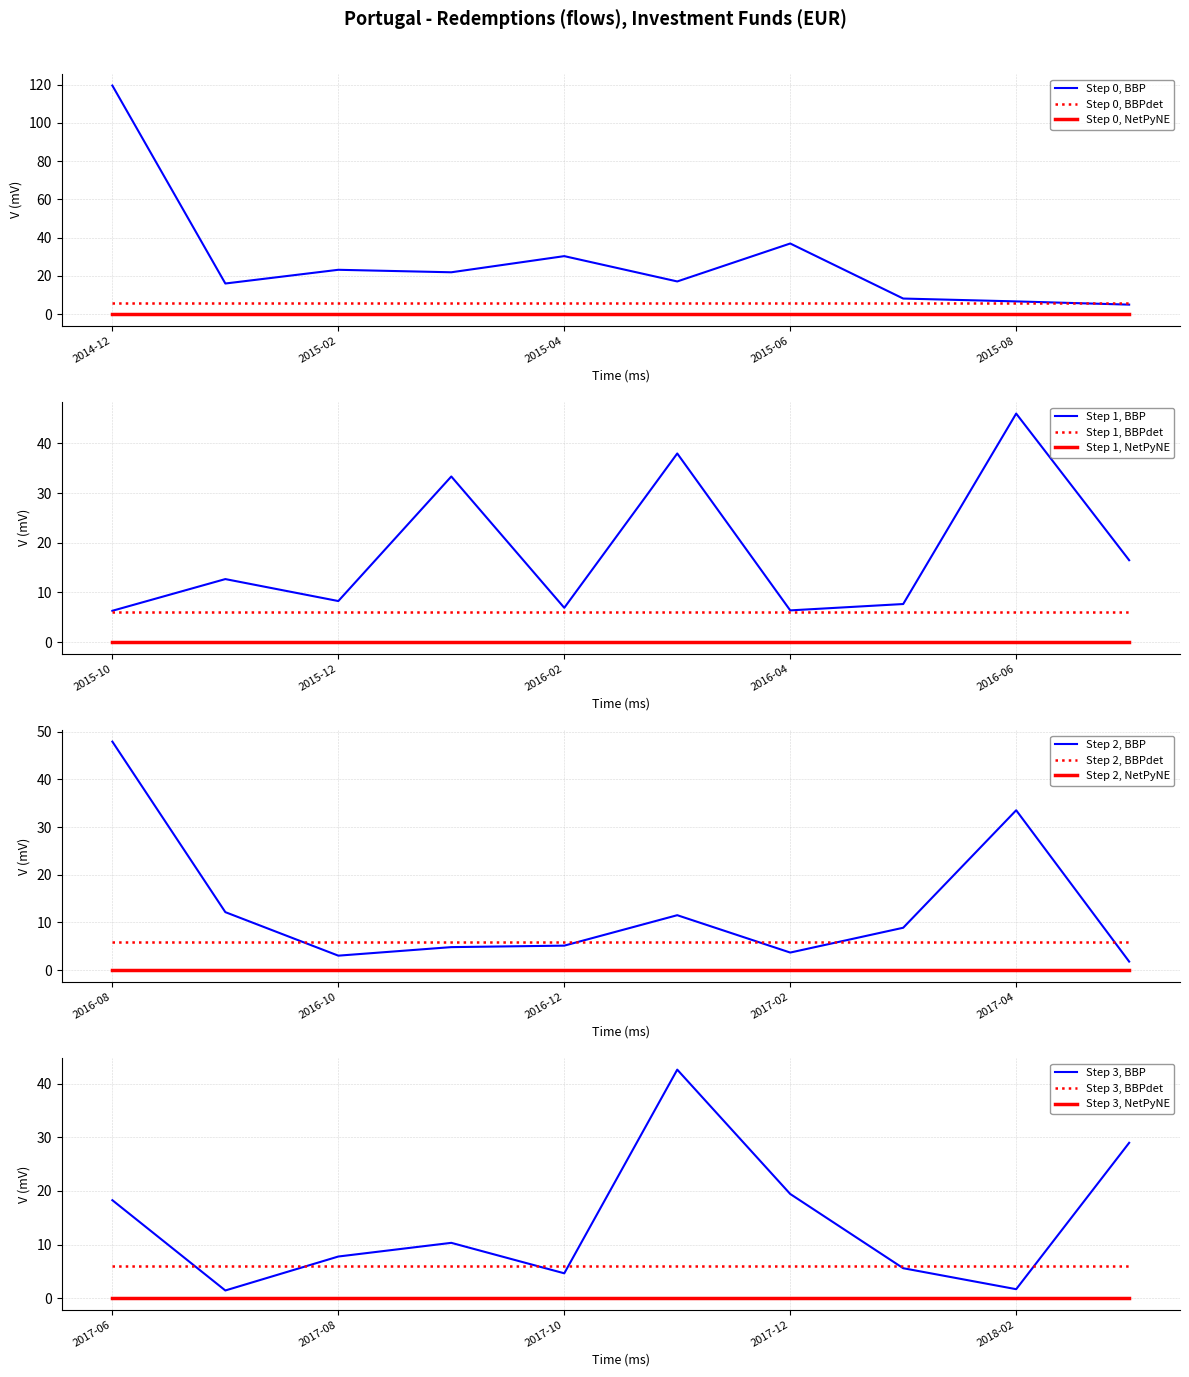

Is the value of Step 0, BBP at 2015-06 greater than the value of Step 0, BBPdet at 2015-06?

Yes